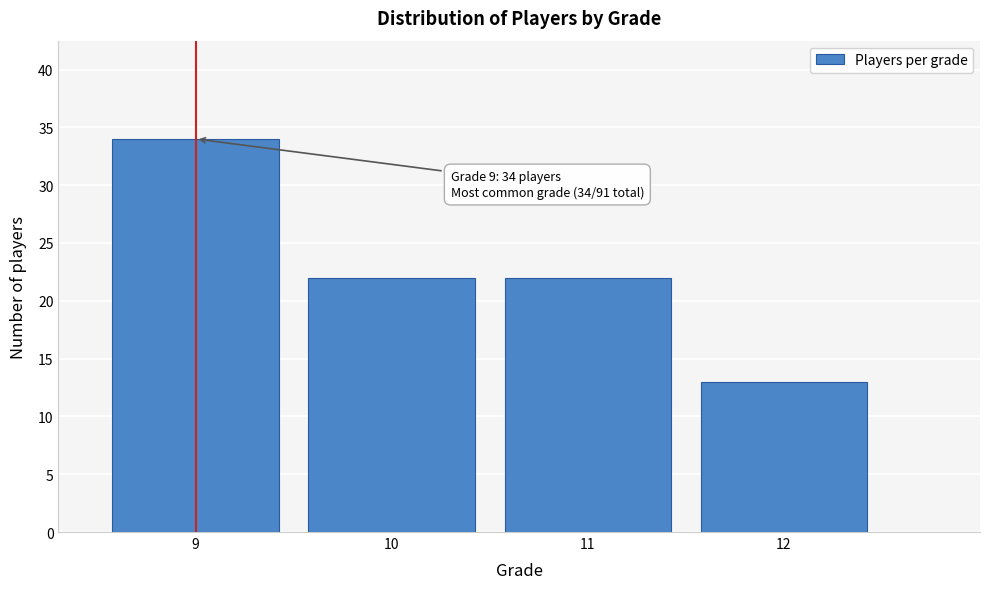

Reading left to right, transcribe all the data shown in this chart.

9=34	10=22	11=22	12=13